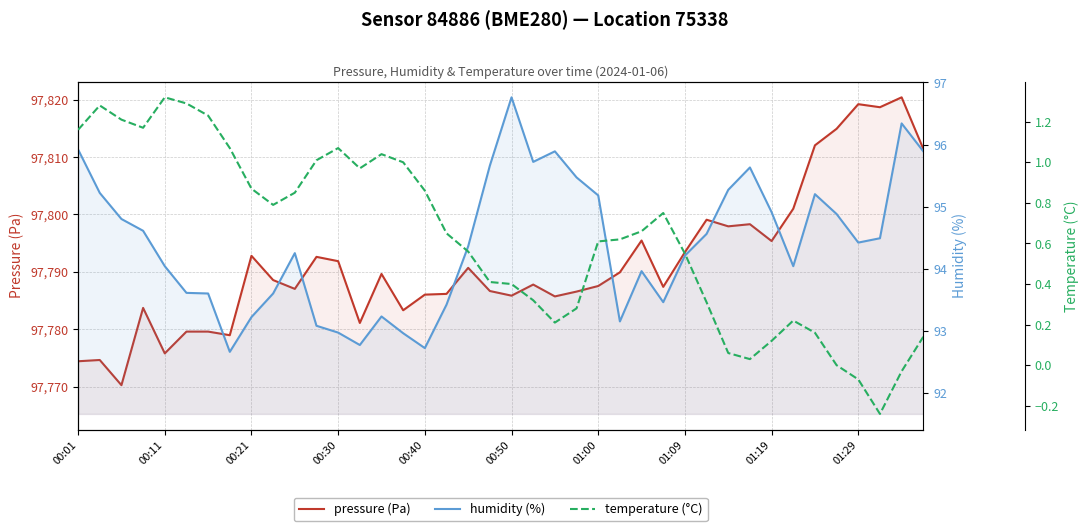

What is the sum of the temperature (°C) values at 00:01 and 01:29?

1.1